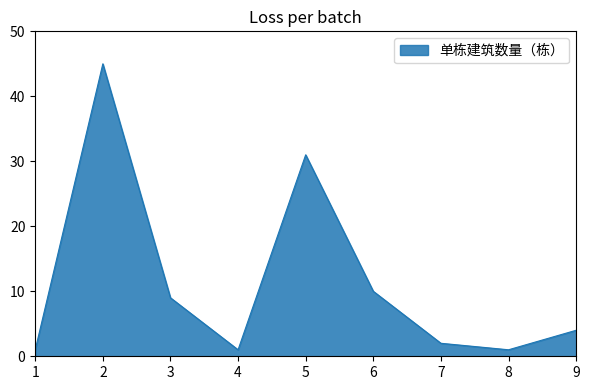

At which label does the data first exceed 4?

2